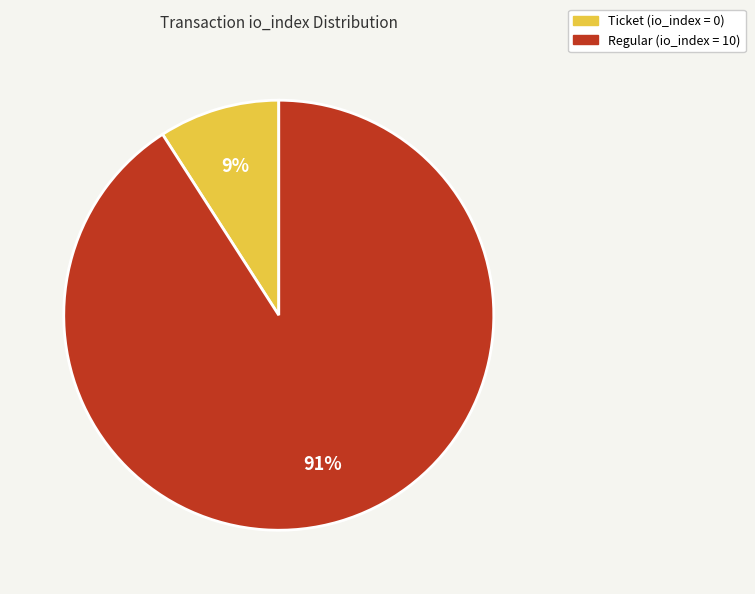

To the nearest percent, what is the difference between the largest and smallest slice percentages?

82%